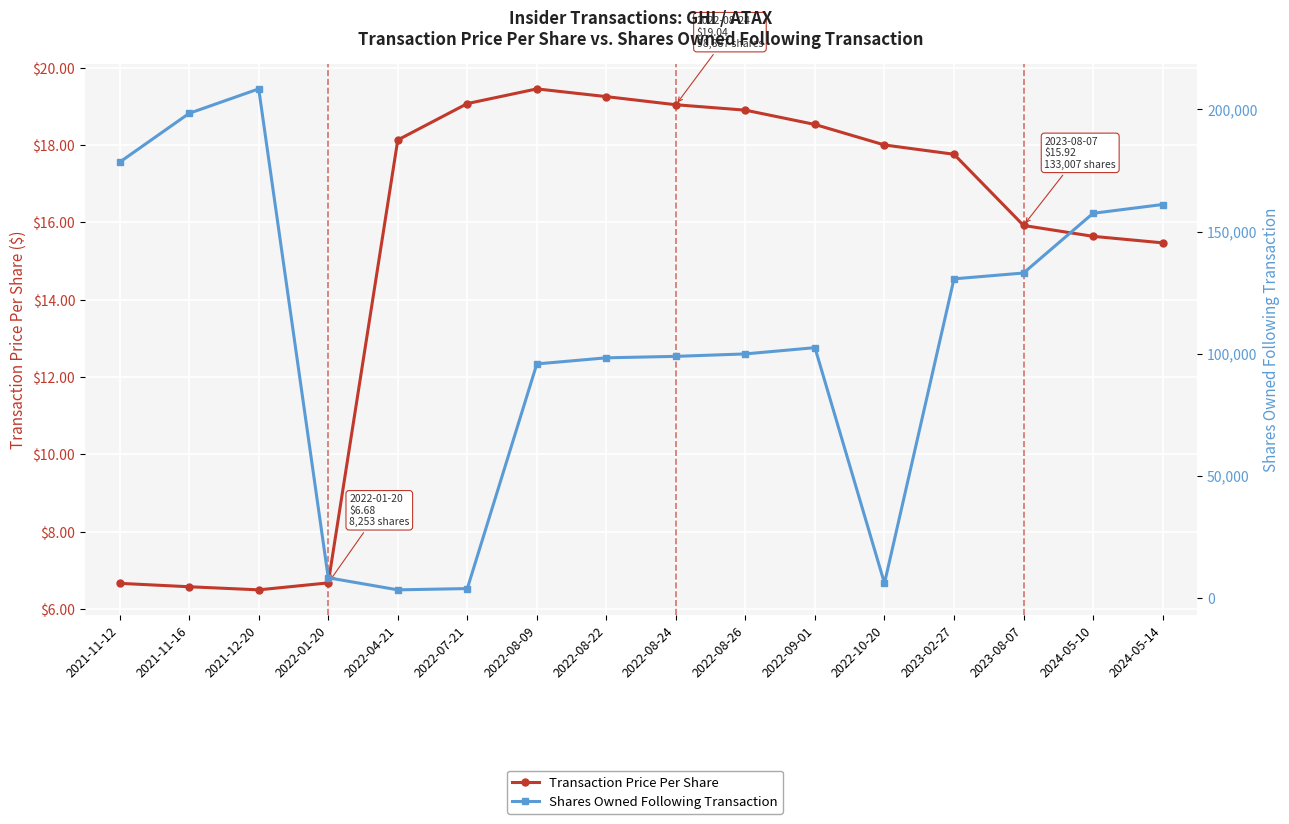

At which label does Transaction Price Per Share reach its peak?

2022-08-09